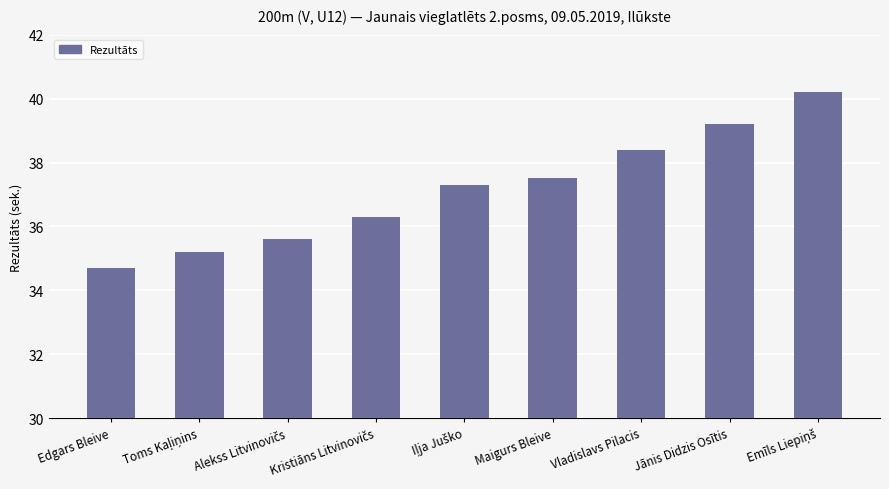

How many data points are less than 37?

4